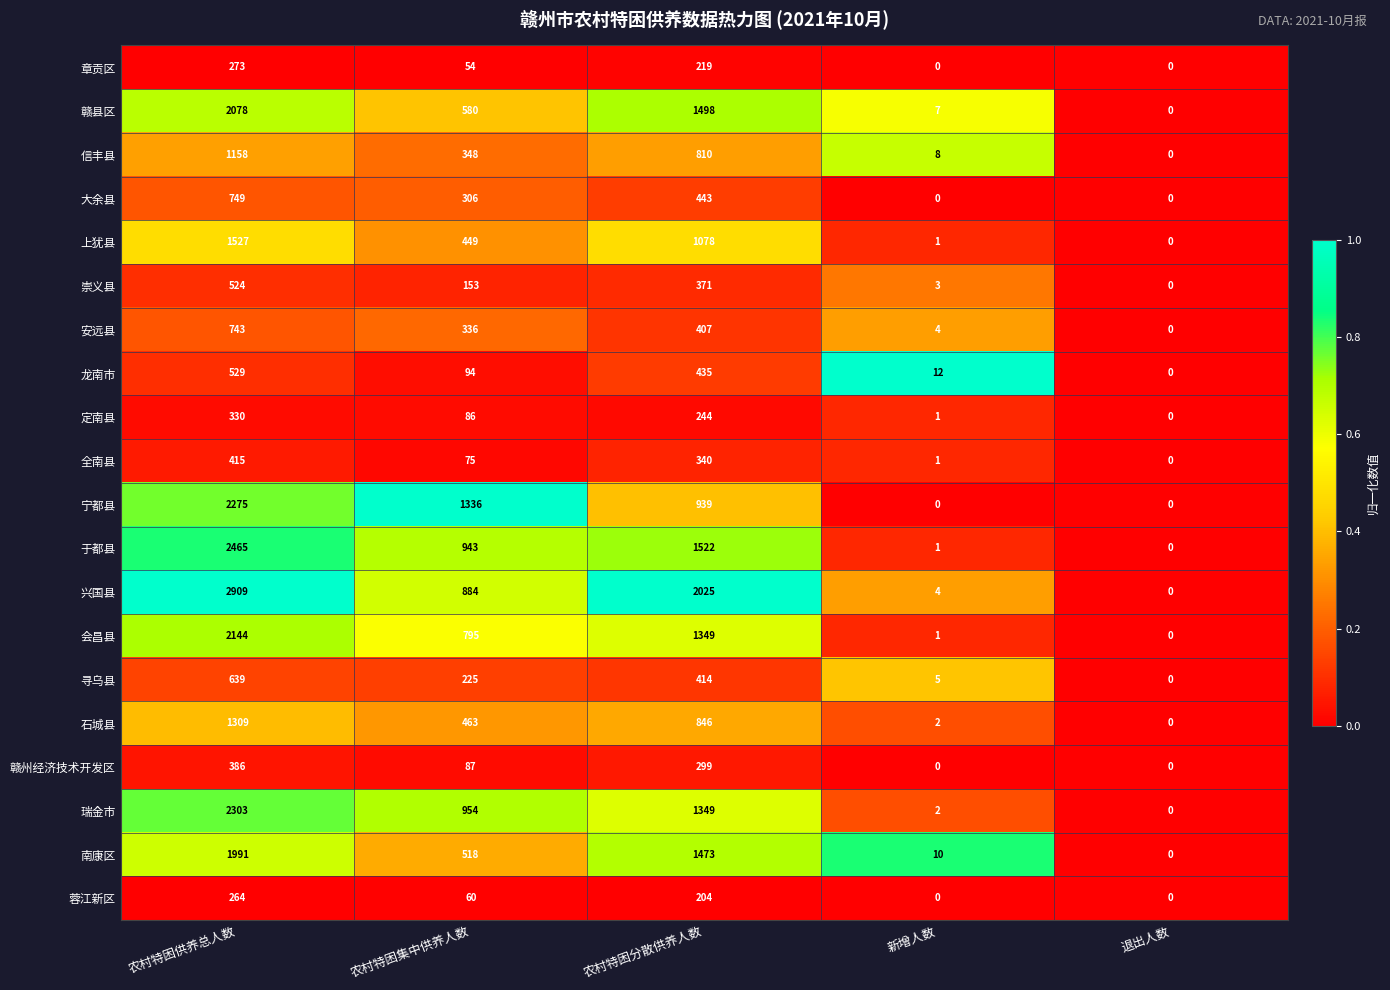

How many data points does each series have?

5